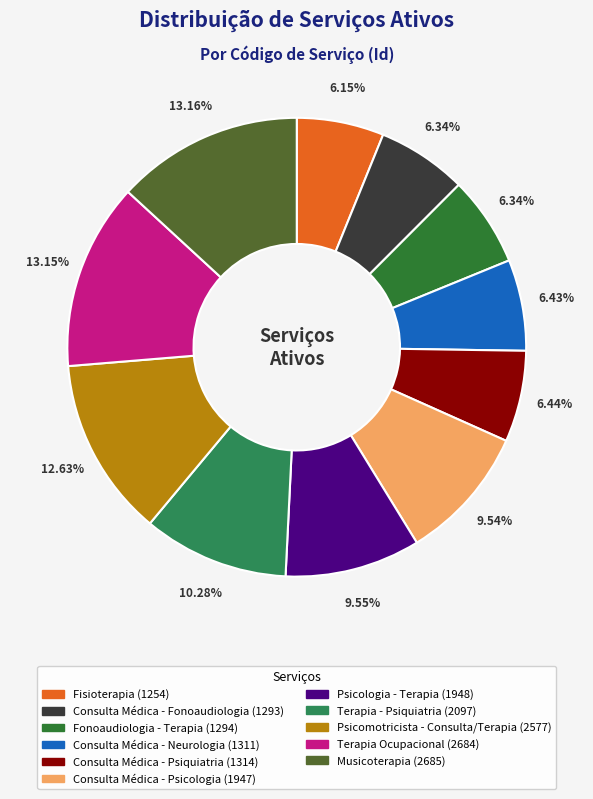

Rank the categories by value from highest to lowest.

Musicoterapia, Terapia Ocupacional, Psicomotricista - Consulta/Terapia, Terapia - Psiquiatria, Psicologia - Terapia, Consulta Médica - Psicologia, Consulta Médica - Psiquiatria, Consulta Médica - Neurologia, Fonoaudiologia - Terapia, Consulta Médica - Fonoaudiologia, Fisioterapia